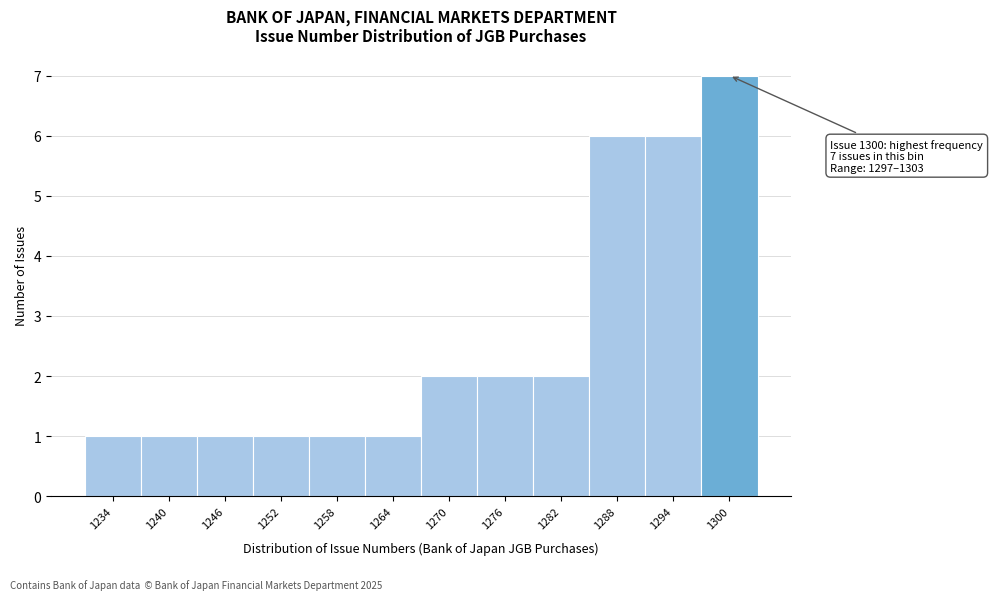

Over which range of the x-axis is the bar tallest?

1297 to 1303